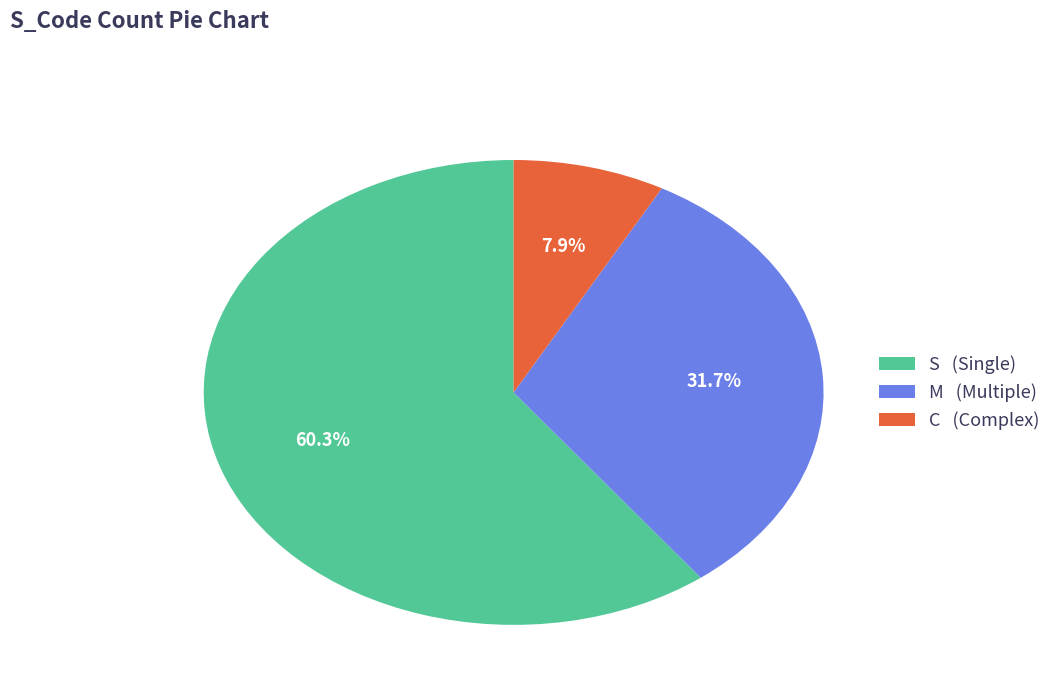

To the nearest percent, what is the average slice percentage?

33%